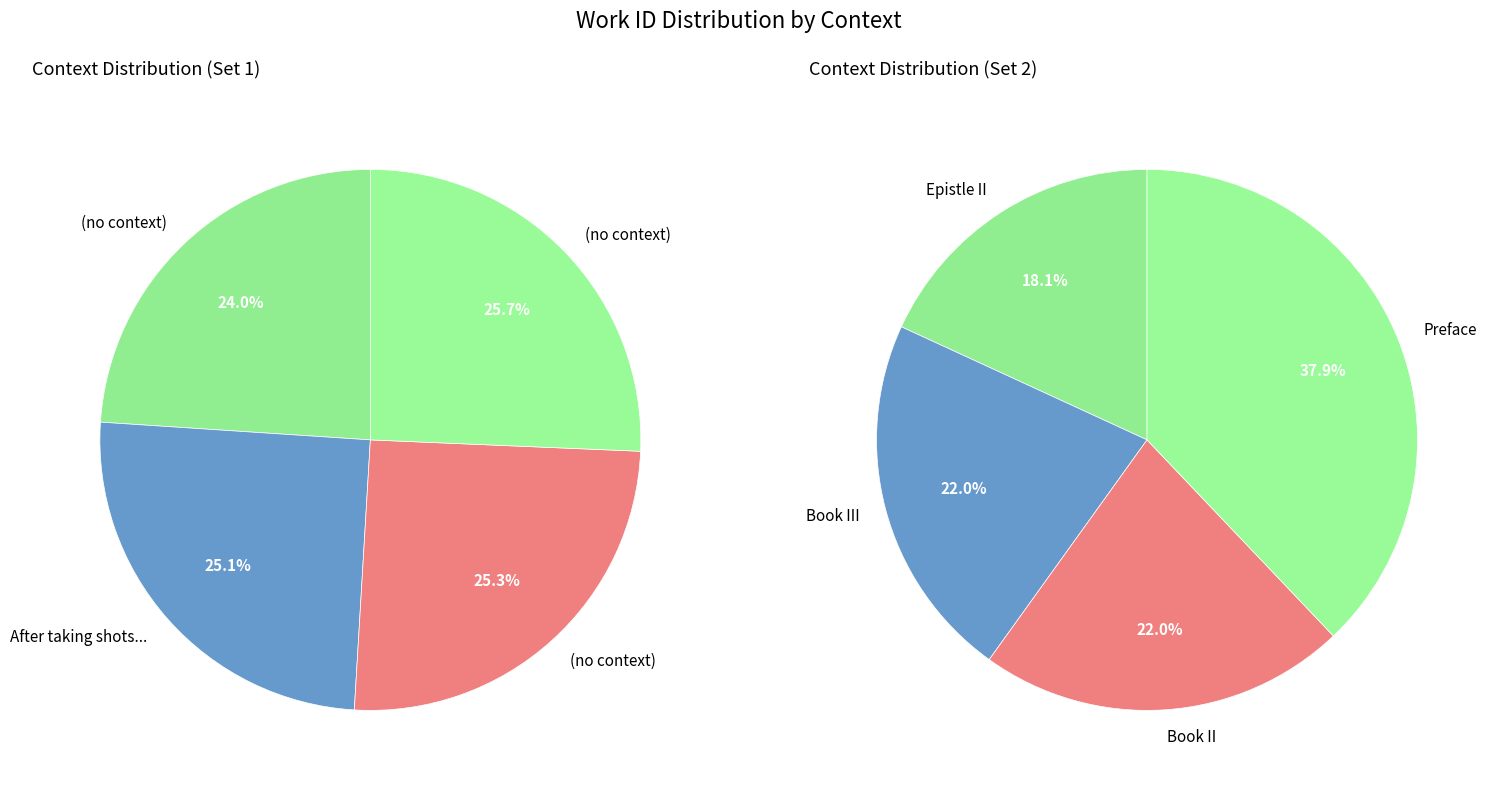

Which series has the largest range (max minus min)?

Right Pie